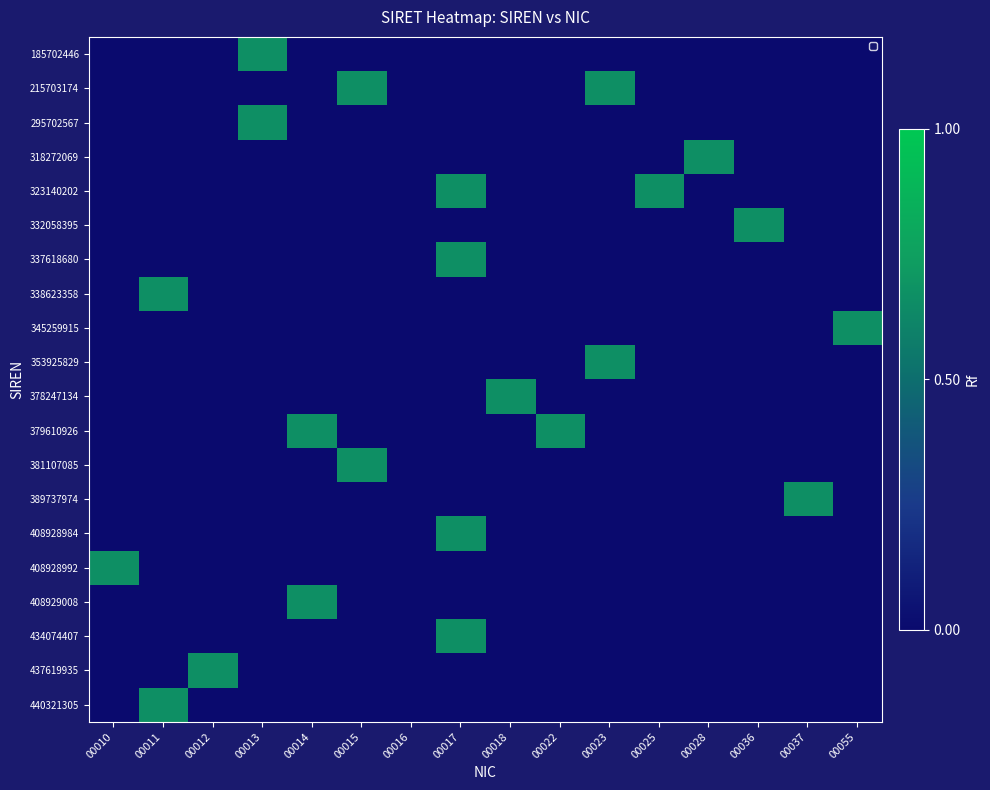

At which category does the chart reach its peak across all series?

00013